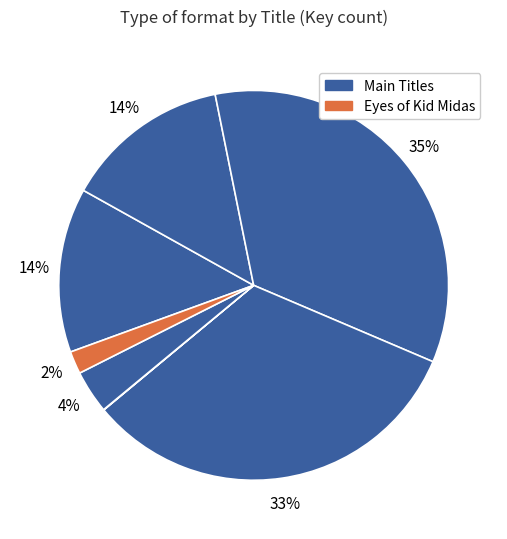

To the nearest percent, what is the average slice percentage?

14%